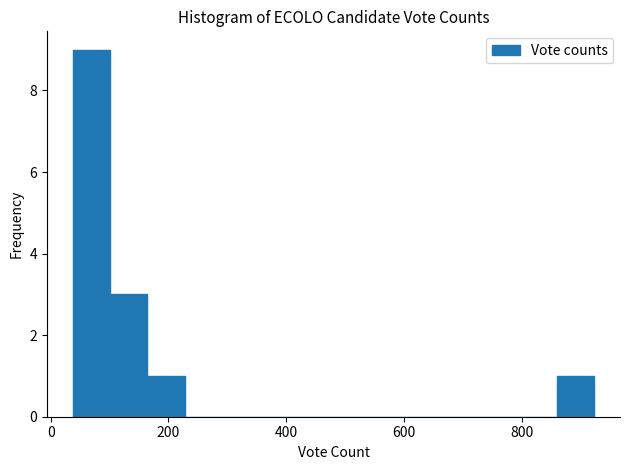

Around what value on the x-axis is the tallest bar? Give the approximate position of its centre, as read against the axis.

60